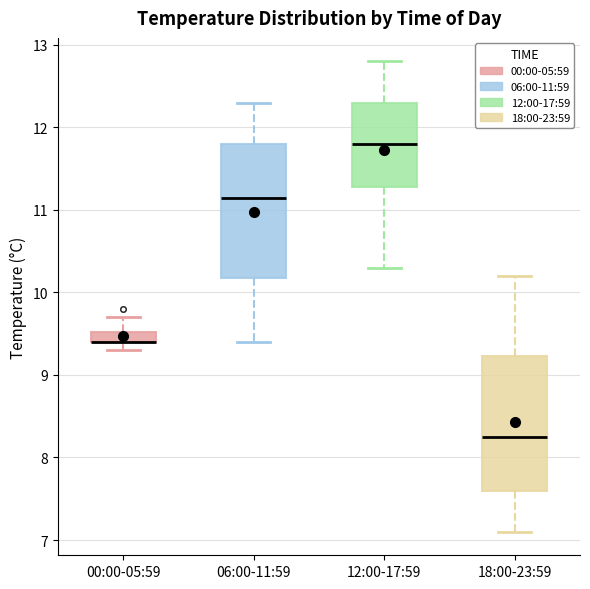

Where does the lower whisker of the box for 06:00-11:59 end on the y-axis? The values are not printed on the chart, so give them approximately, as read against the axis.

9.4